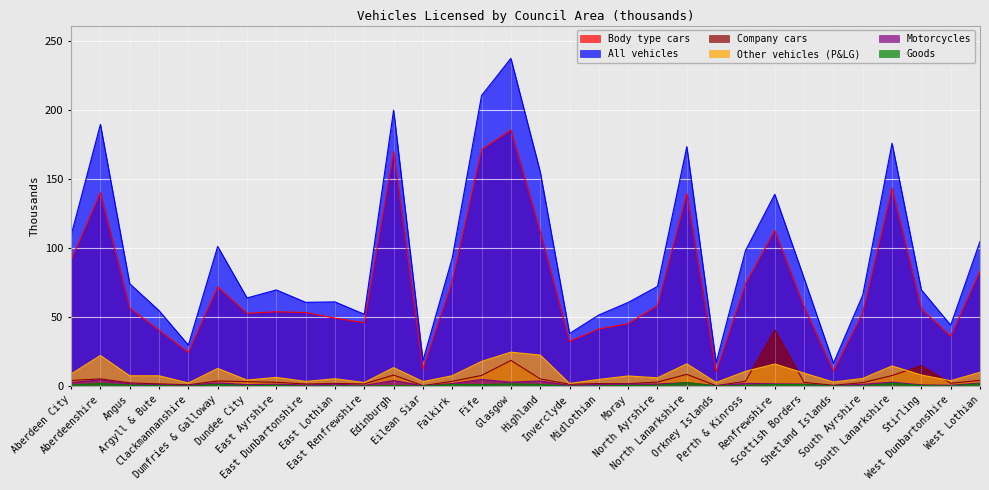

True or false: Goods has a value of 0.2 at Orkney Islands.

False